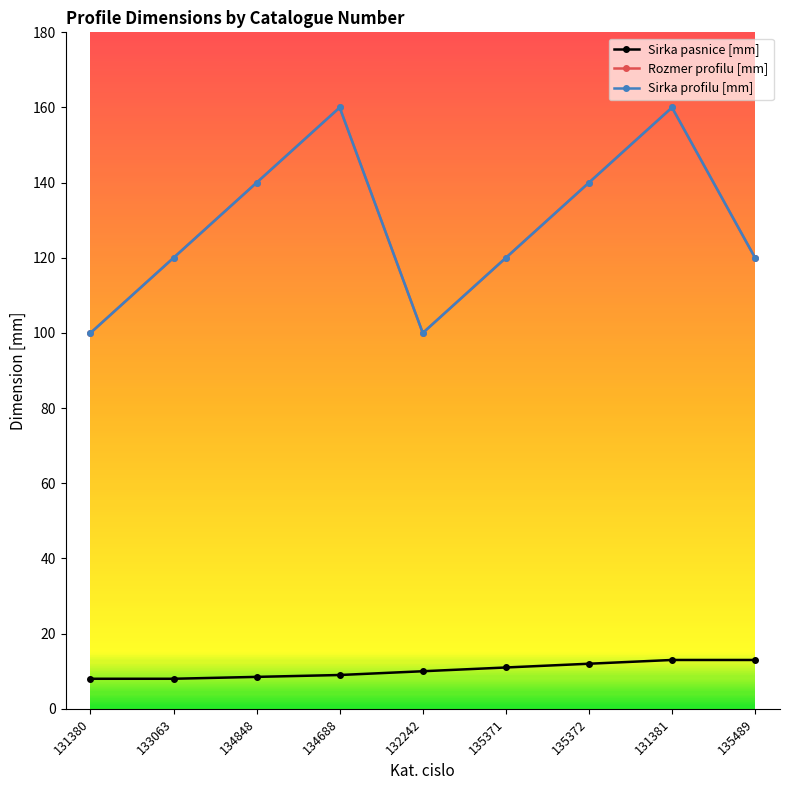

Rank the categories by Rozmer profilu [mm] value from highest to lowest.

134688, 131381, 134848, 135372, 133063, 135371, 135489, 131380, 132242